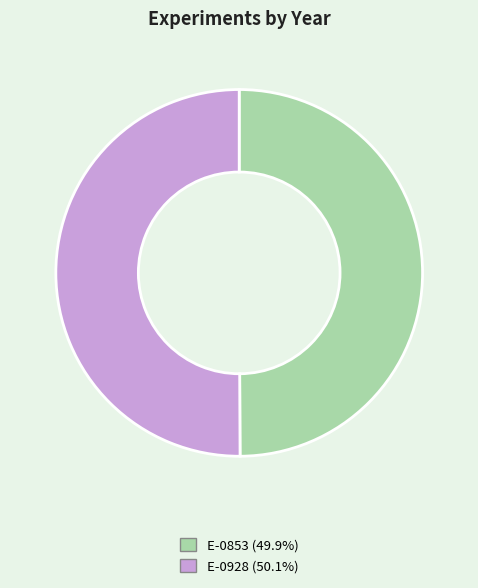

Approximately how many times larger is the value at E-0853 compared to E-0928?

1.0